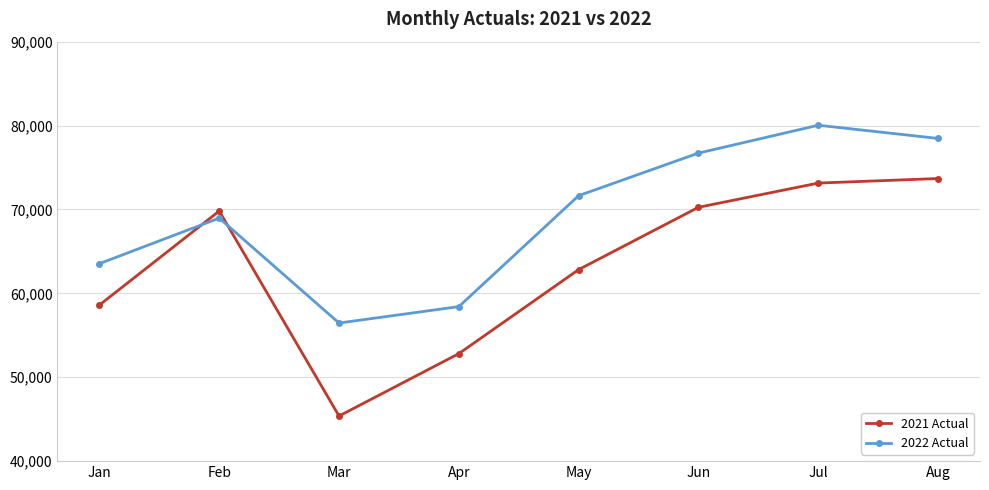

How many data points in 2021 Actual are less than 69812?

4